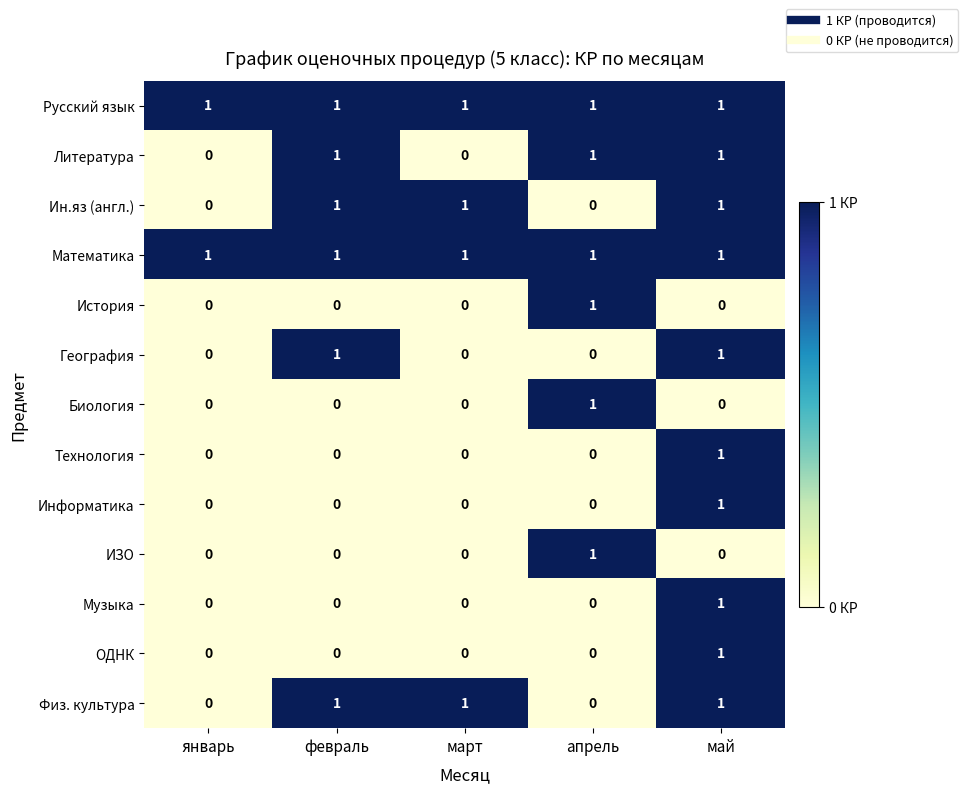

How many Биология values are between 0 and 1?

5